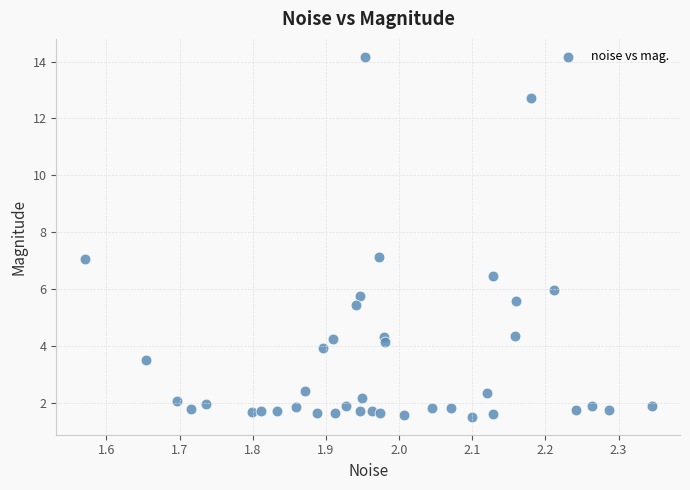

What is the range of Y values (max minus min)?

12.7